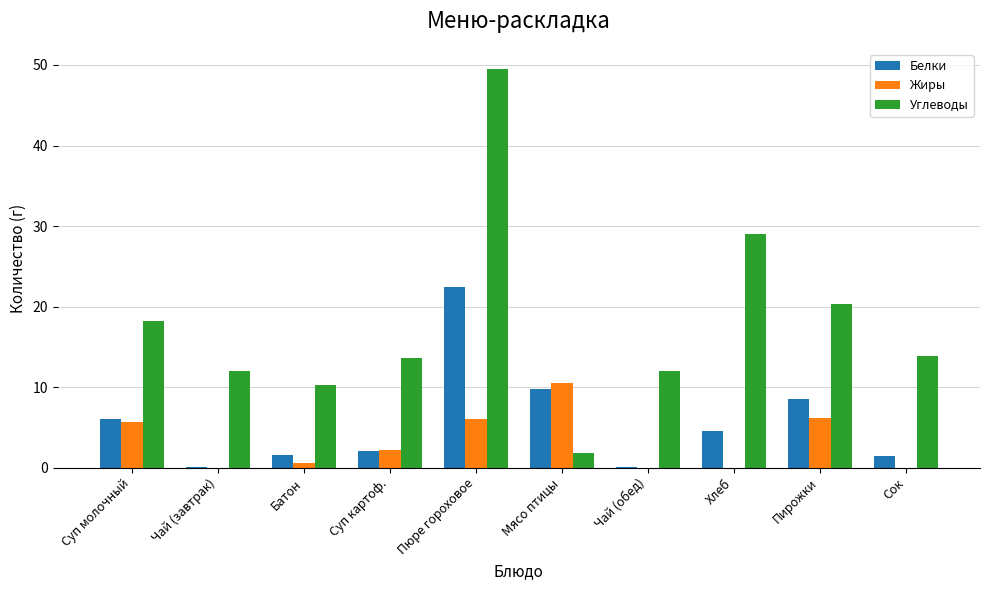

What is the sum of the Жиры values at Мясо птицы and Пюре гороховое?

16.5